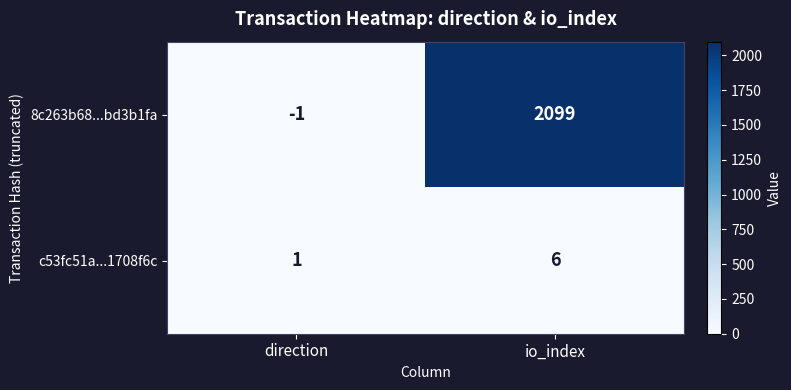

What is the greatest value displayed?

2099